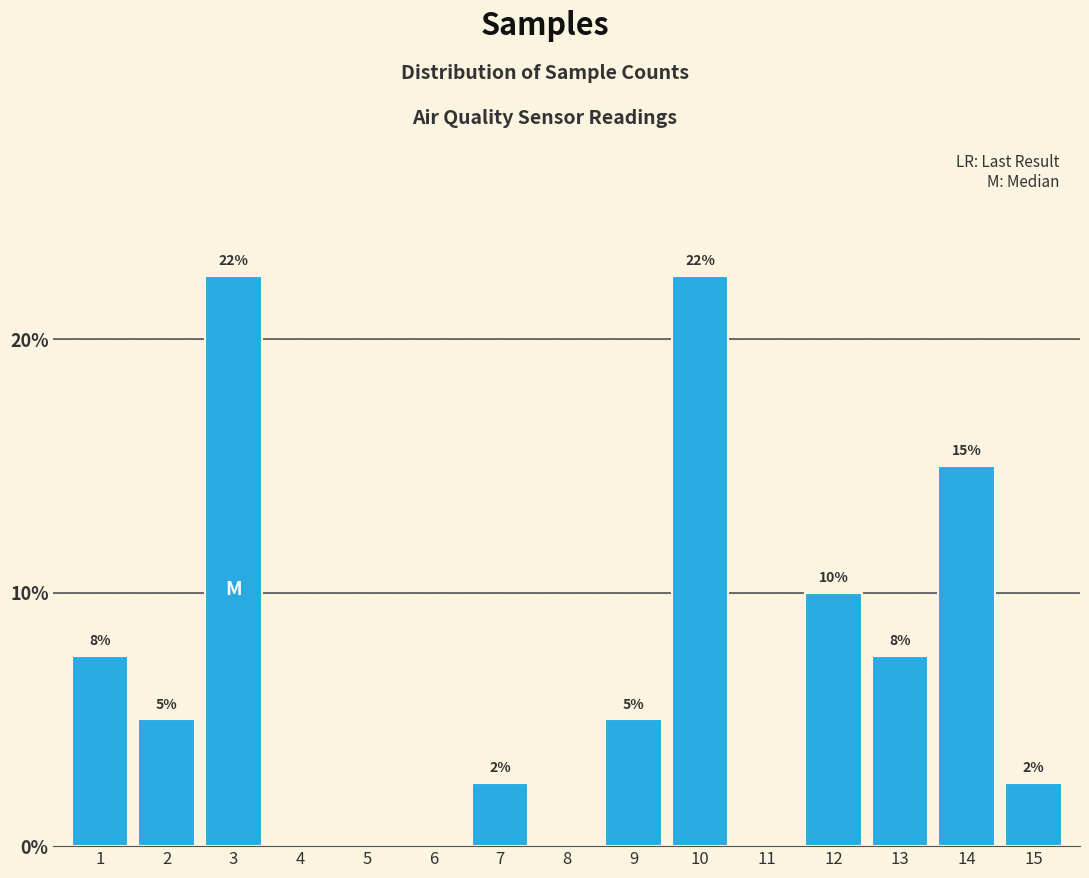

Are the bars horizontal?

No